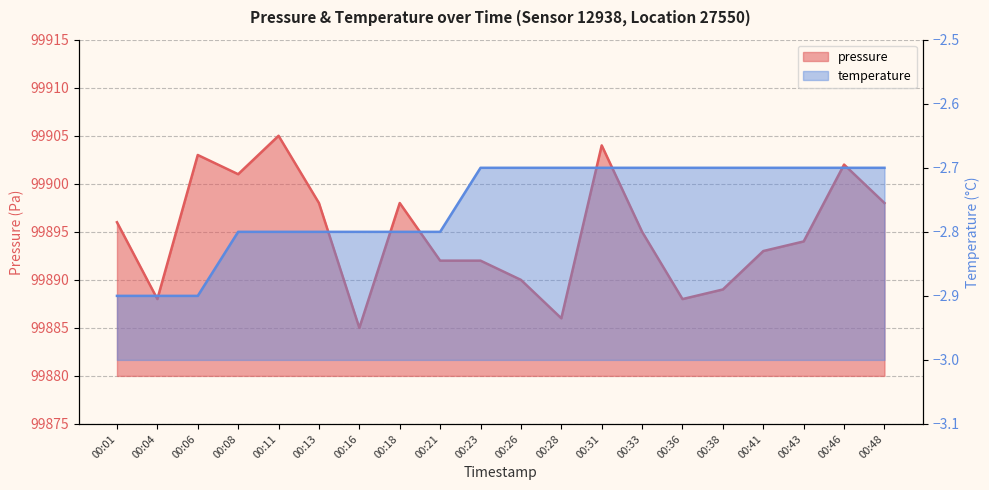

How many points are higher than both their immediate neighbors (excluding endpoints)?

5